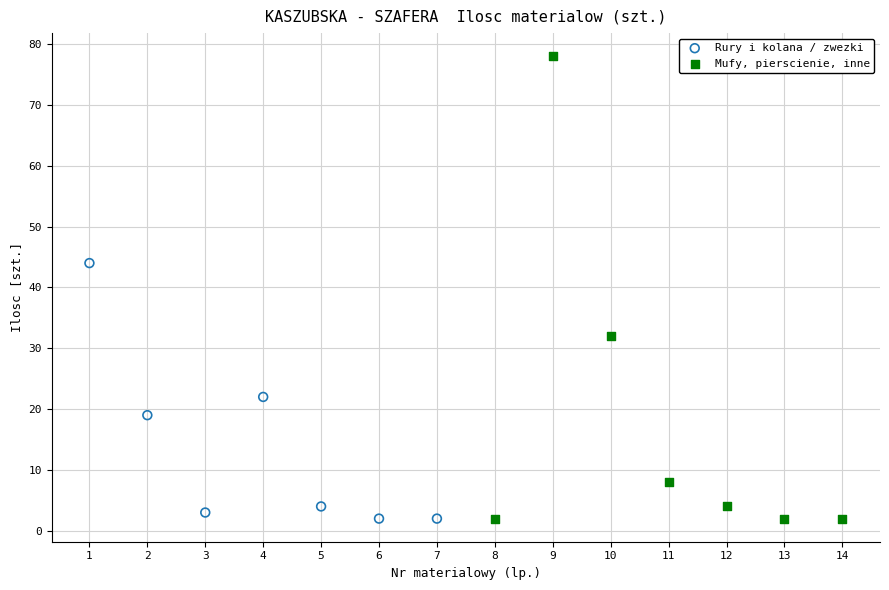

Which series reaches the maximum Y coordinate?

Mufy, pierscienie, inne